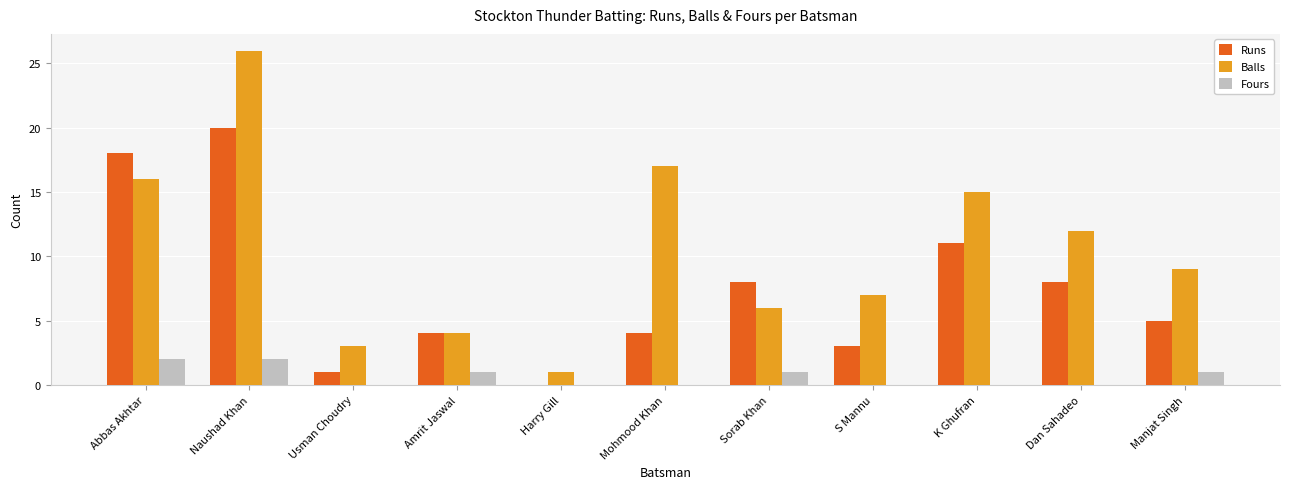

How many data points does each series have?

11